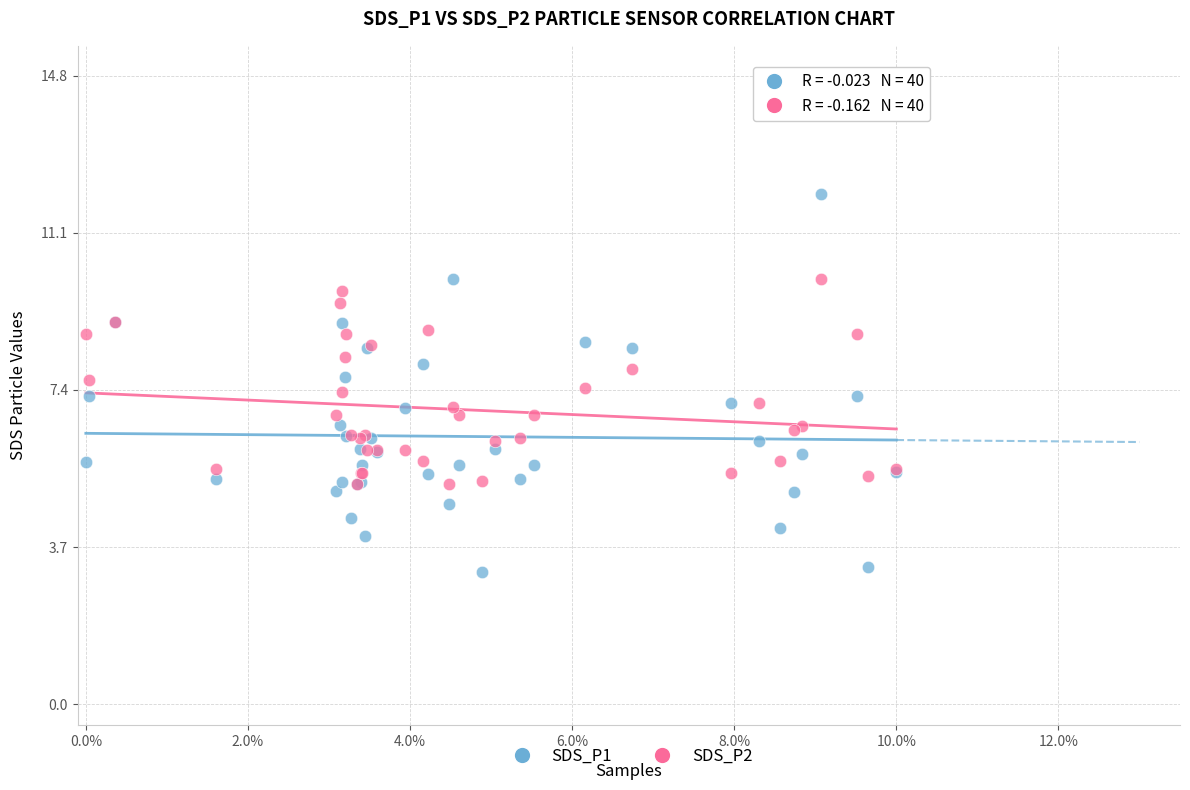

What are all the series names shown in the legend?

SDS_P1, SDS_P2